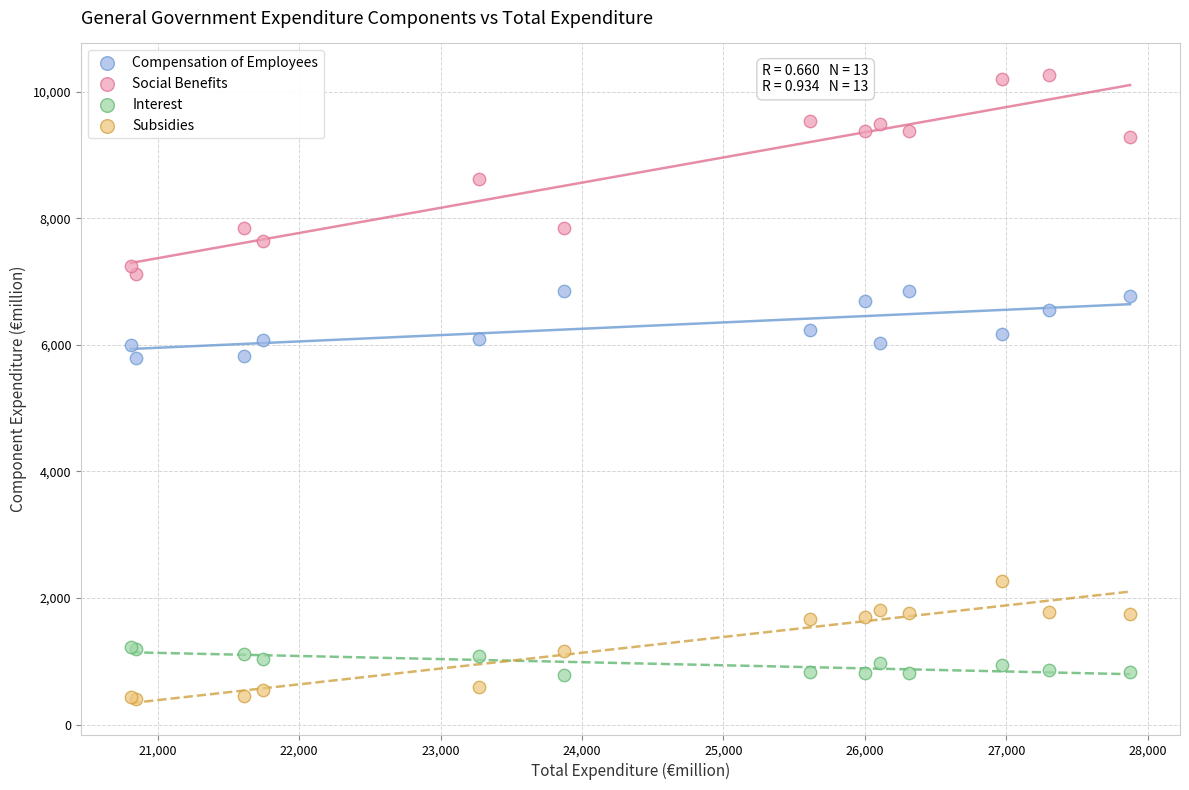

Which series reaches the maximum Y coordinate?

Social Benefits